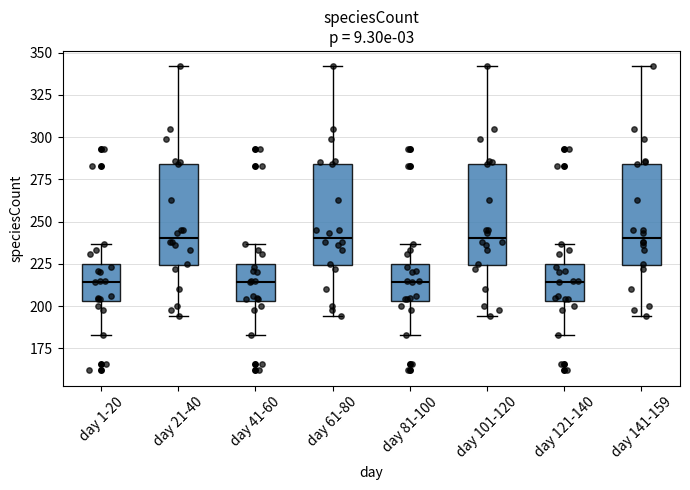

Reading left to right, transcribe this box plot: for each box, give where its median line is, the range the box spans, and where its two whiskers end, as read against the y-axis. The values are not printed on the chart, so give them approximately, as read against the axis.

day 1-20: median 215, box 205 to 225, whiskers 185 to 235
day 21-40: median 240, box 225 to 285, whiskers 195 to 340
day 41-60: median 215, box 205 to 225, whiskers 185 to 235
day 61-80: median 240, box 225 to 285, whiskers 195 to 340
day 81-100: median 215, box 205 to 225, whiskers 185 to 235
day 101-120: median 240, box 225 to 285, whiskers 195 to 340
day 121-140: median 215, box 205 to 225, whiskers 185 to 235
day 141-159: median 240, box 225 to 285, whiskers 195 to 340